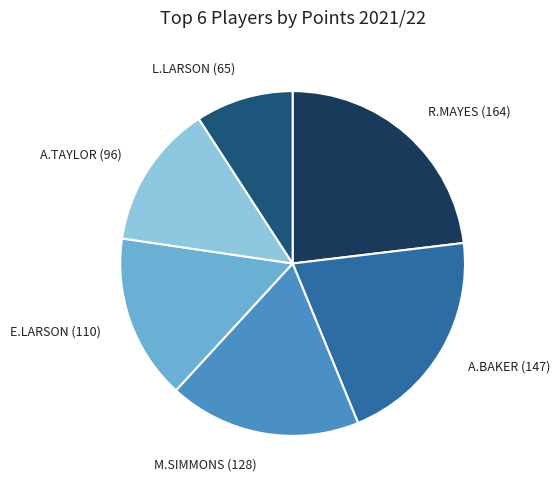

How many slices are in this pie chart?

6